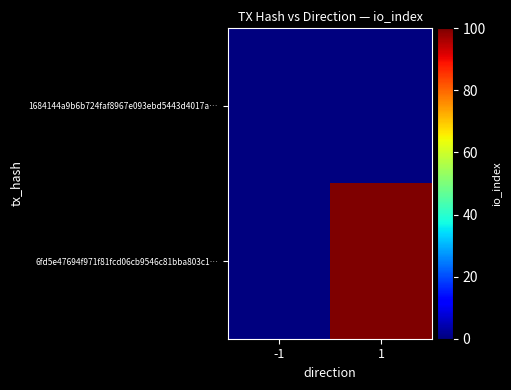

Reading right to left, what are all the values shown in this chart?

1684144a9b6b724faf8967e093ebd5443d4017a…: 1=0	-1=0
6fd5e47694f971f81fcd06cb9546c81bba803c1…: 1=100	-1=0